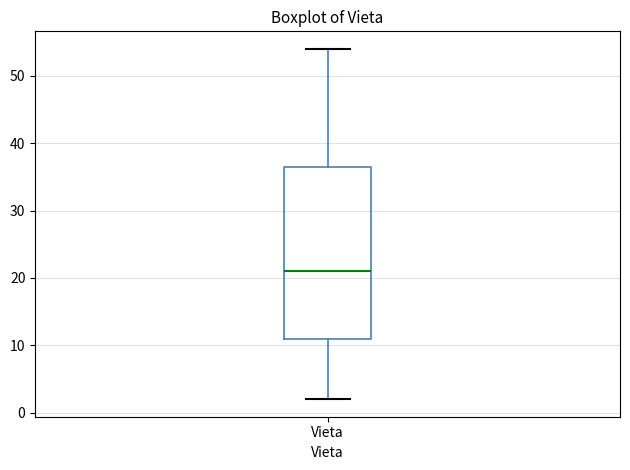

Where does the lower whisker of the box for Vieta end on the y-axis? The values are not printed on the chart, so give them approximately, as read against the axis.

2